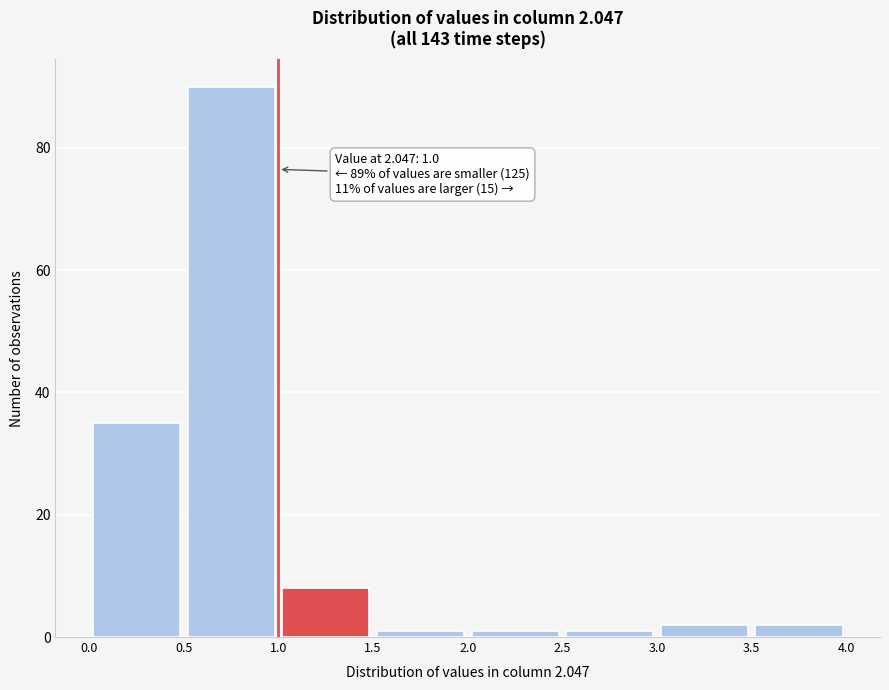

Which range on the x-axis has the tallest bar?

0.5 to 1.0